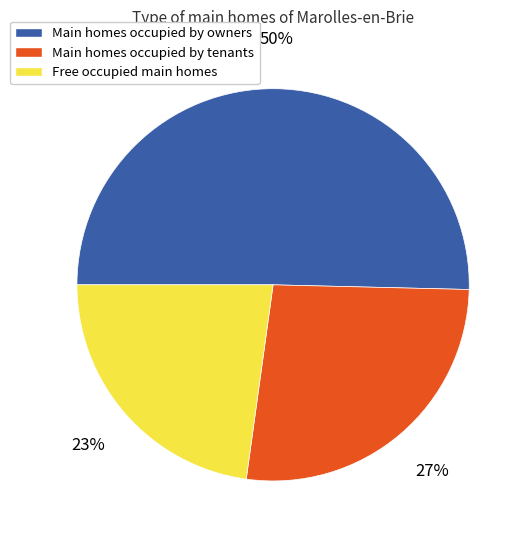

To the nearest percent, what is the average slice percentage?

33%